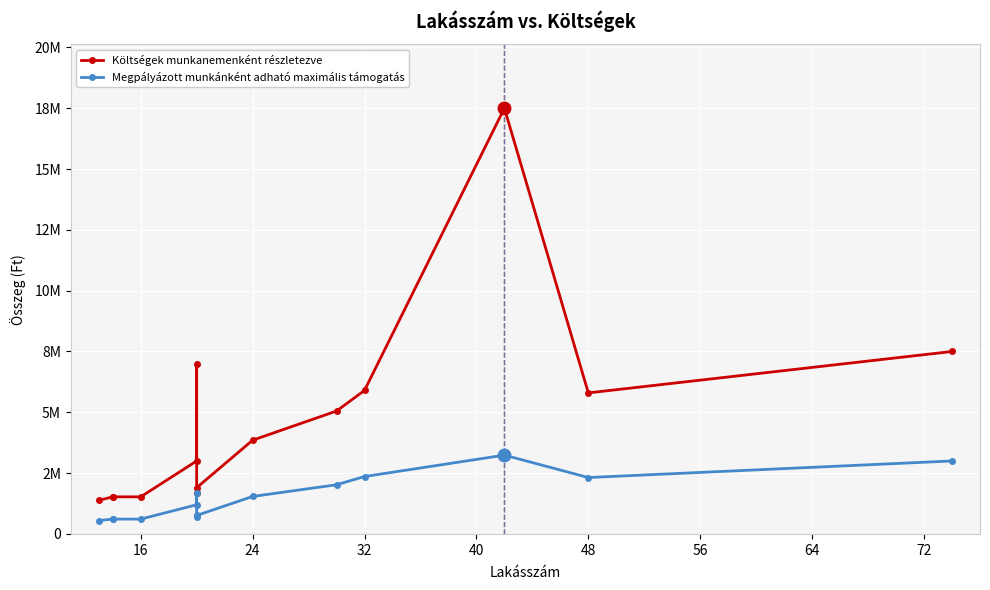

Which series has the widest spread of values?

Költségek munkanemenként részletezve